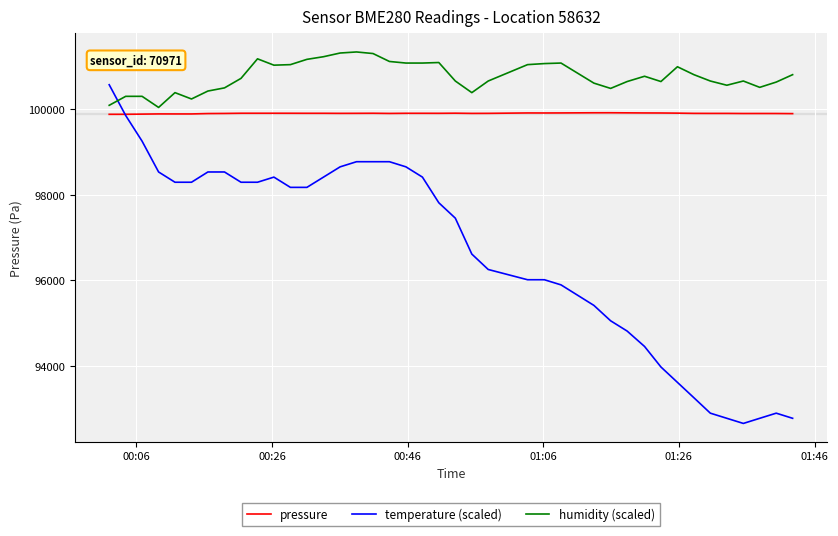

After their last crossing, which series has the higher values: temperature (scaled) or pressure?

pressure